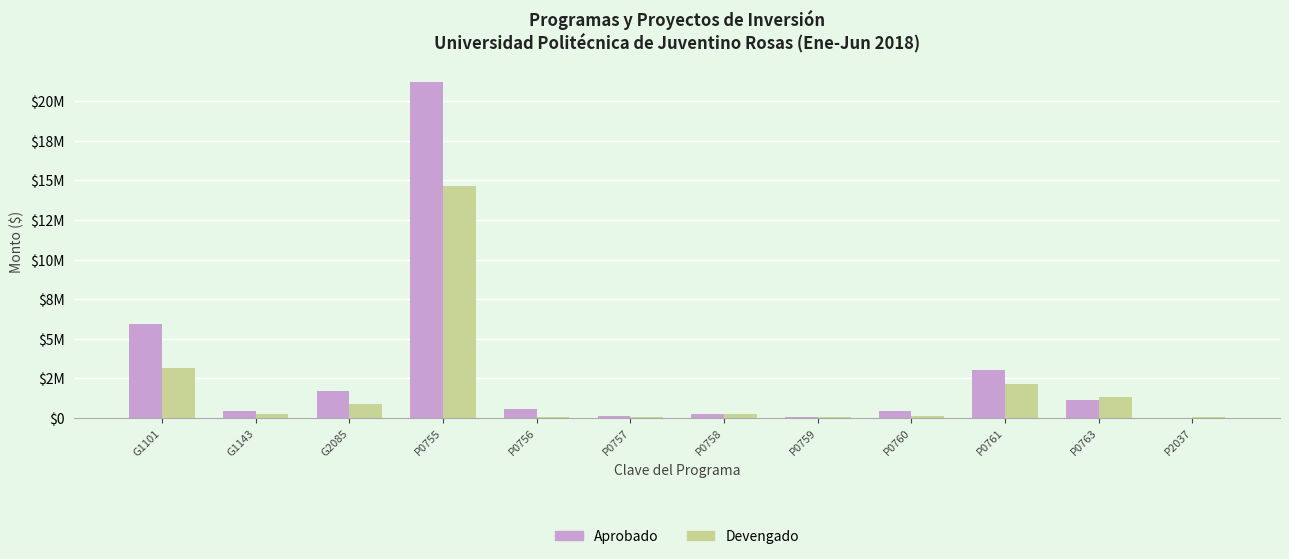

What is the label of the 12th bar from the left?

P2037